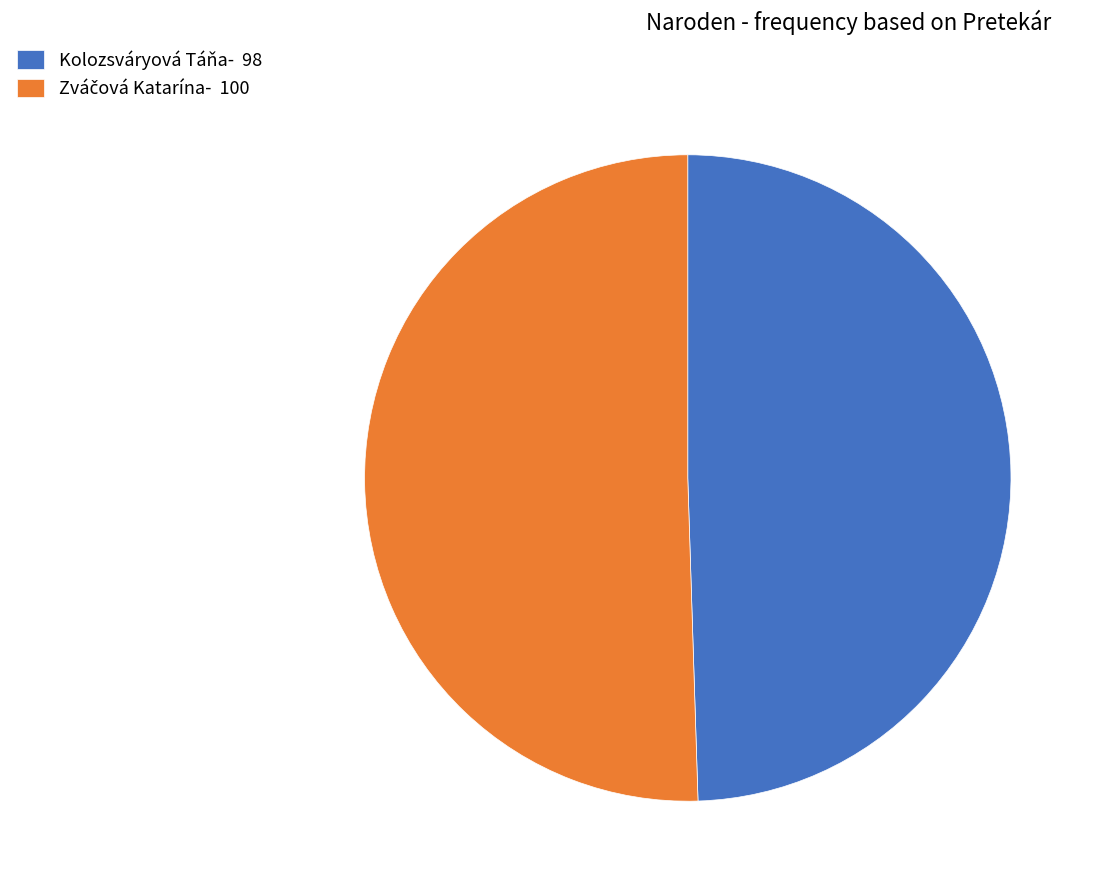

True or false: Kolozsváryová Táňa- 98 accounts for 49% of the total.

True